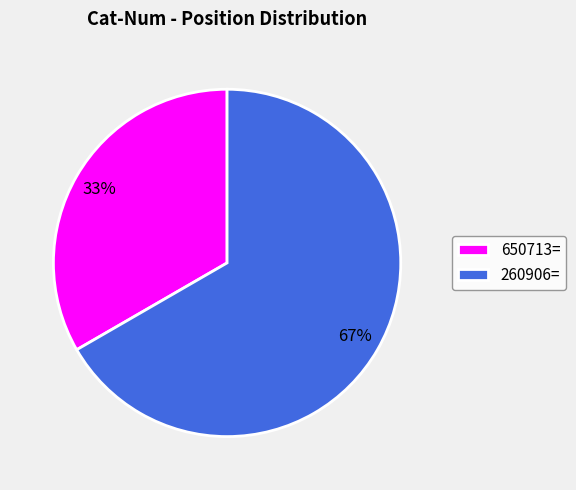

Count the number of slices in the pie.

2